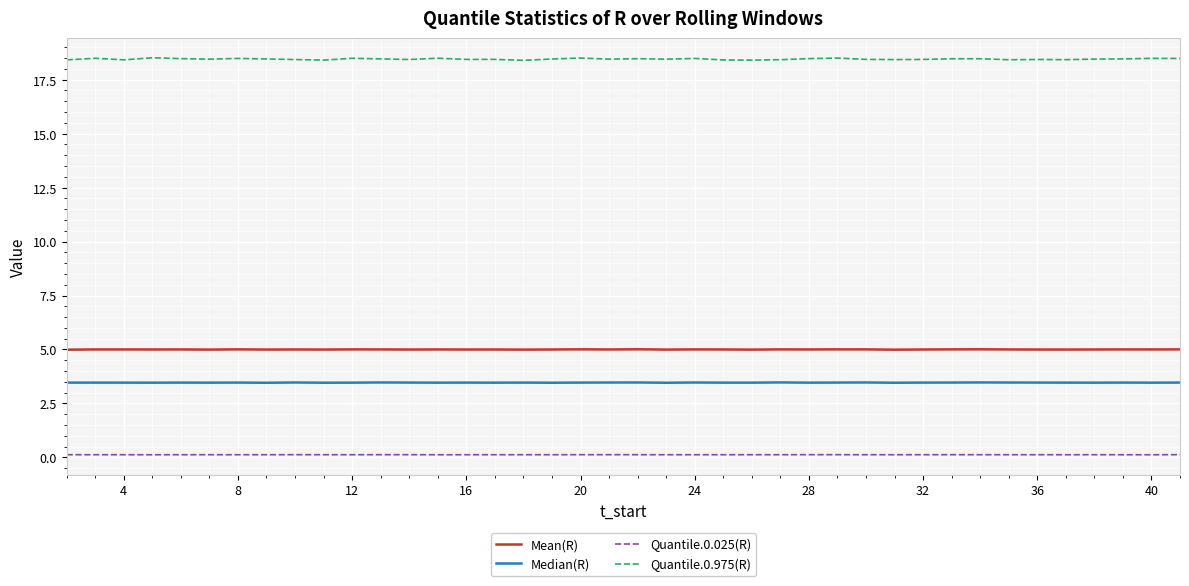

True or false: Mean(R) and Quantile.0.025(R) cross at least once.

False